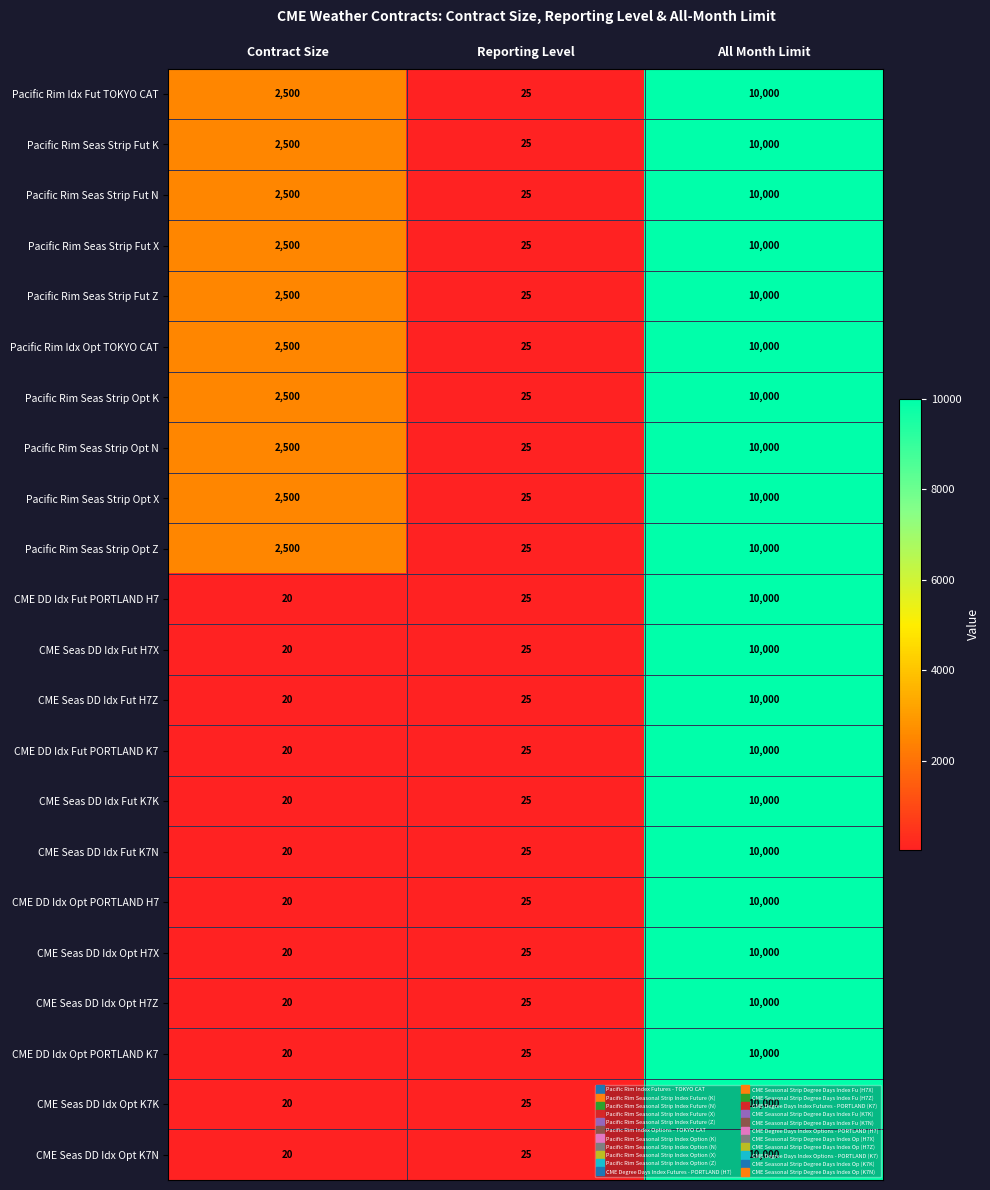

The value of Pacific Rim Seas Strip Fut X at All Month Limit is 10000. True or false?

True